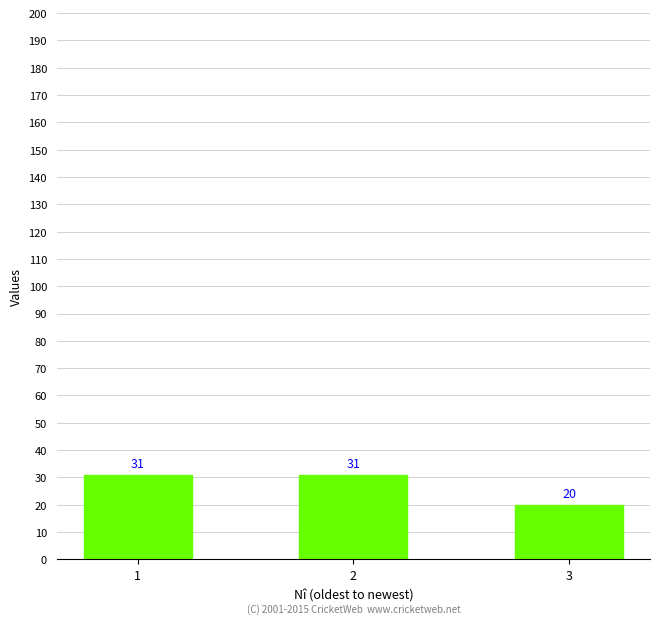

Which has a higher value, 1 or 3?

1